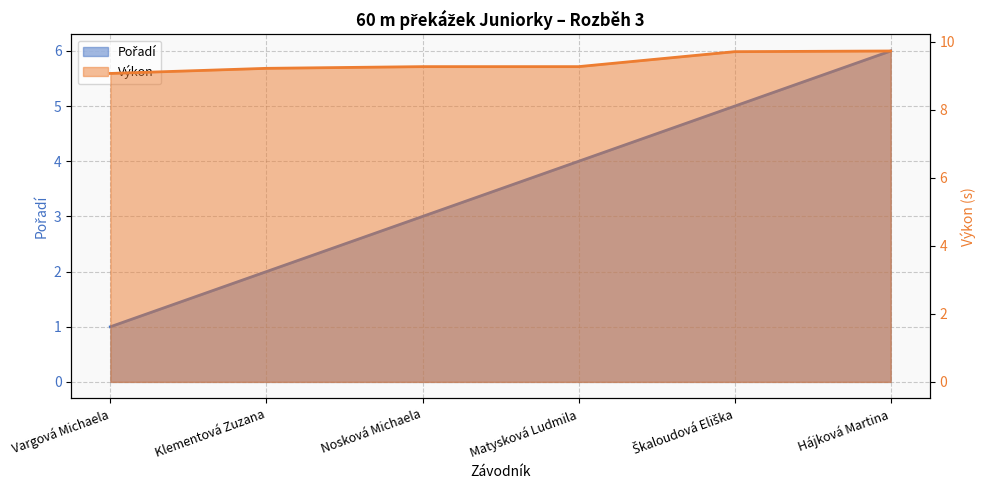

True or false: Výkon and Pořadí cross at least once.

False